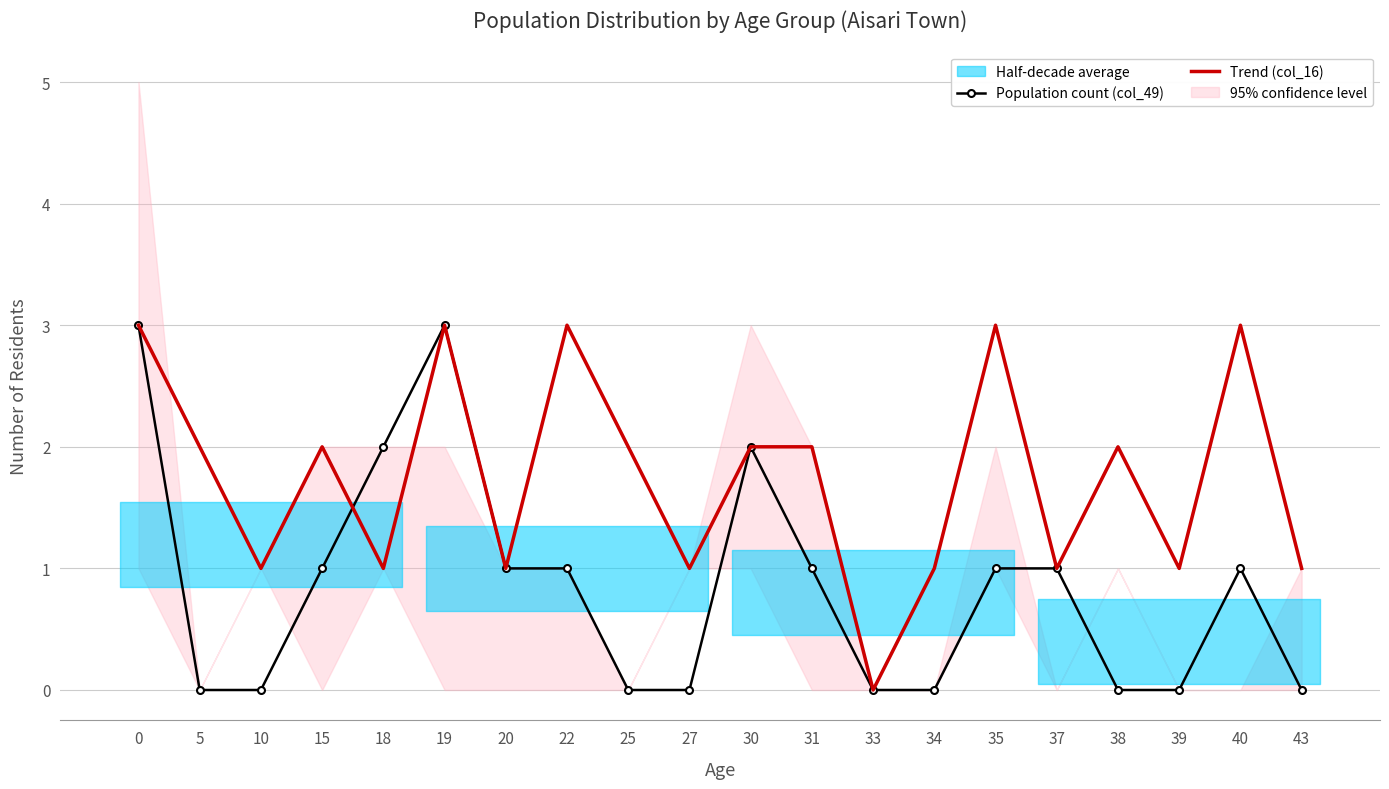

Is the value of Population count (col_49) at 10 greater than the value of Trend (col_16) at 31?

No